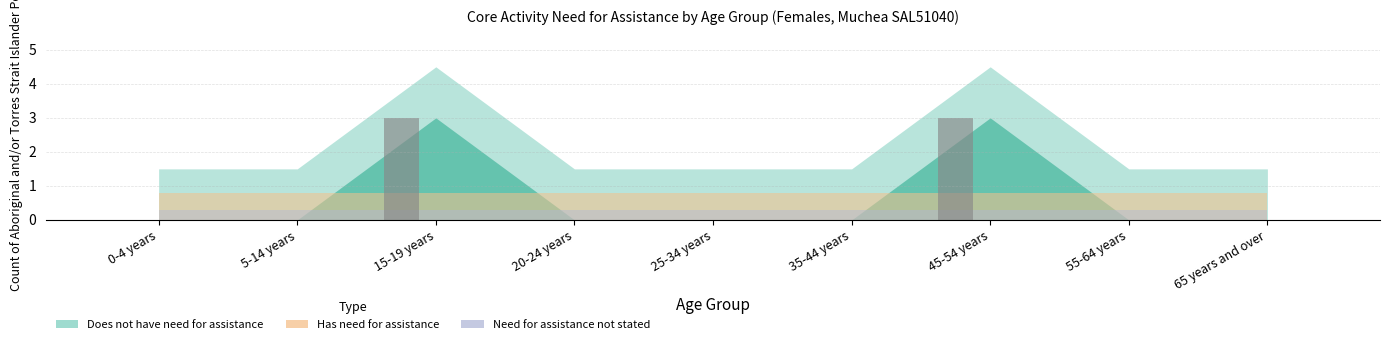

What is the greatest value displayed?

3